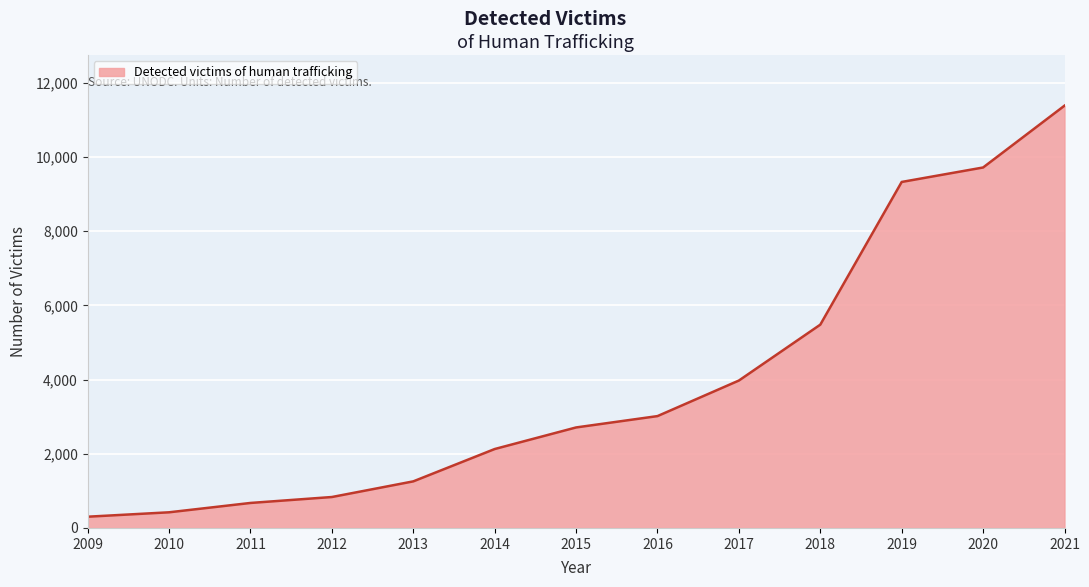

What is the change in value from 2011 to 2018?

+4808